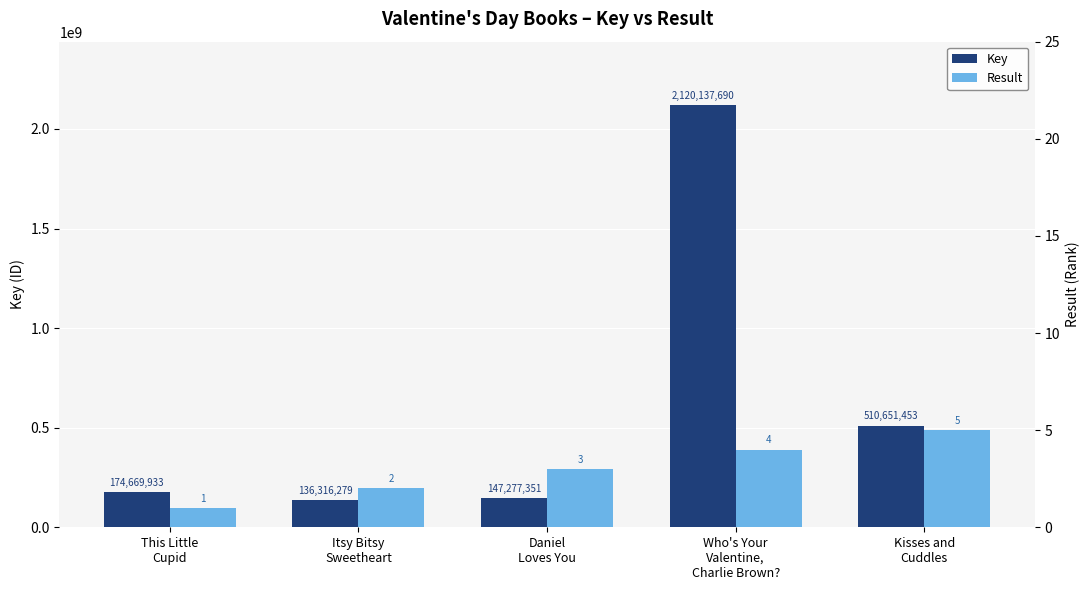

At Itsy Bitsy
Sweetheart, list the series in order from largest to smallest.

Key, Result